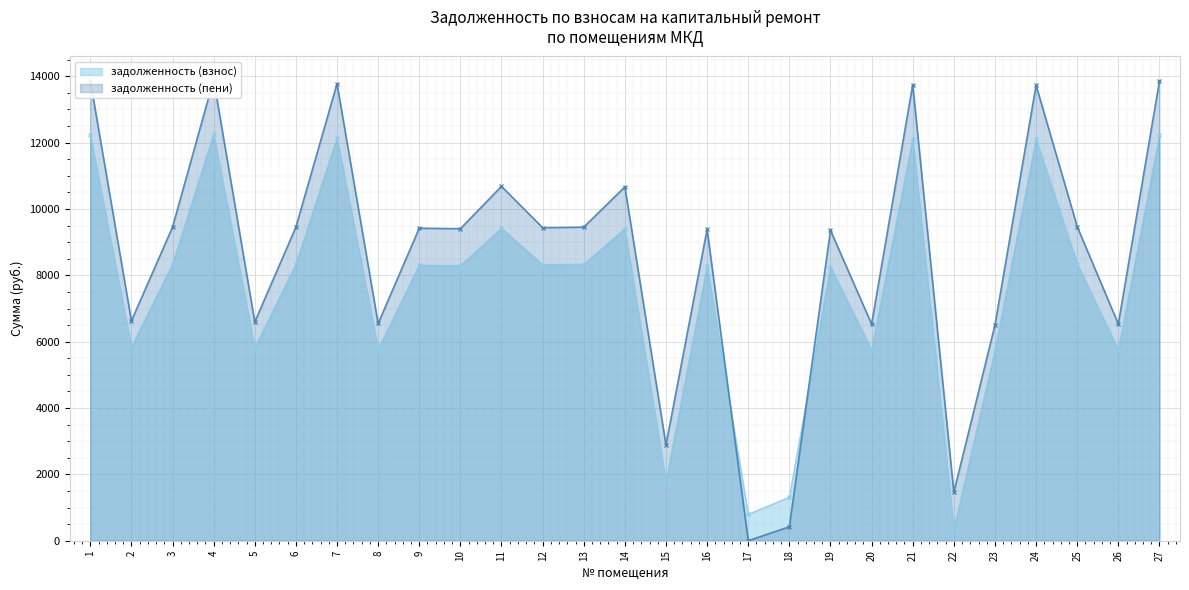

Rank the series by their average value, from lowest to highest.

задолженность (взнос), задолженность (пени)